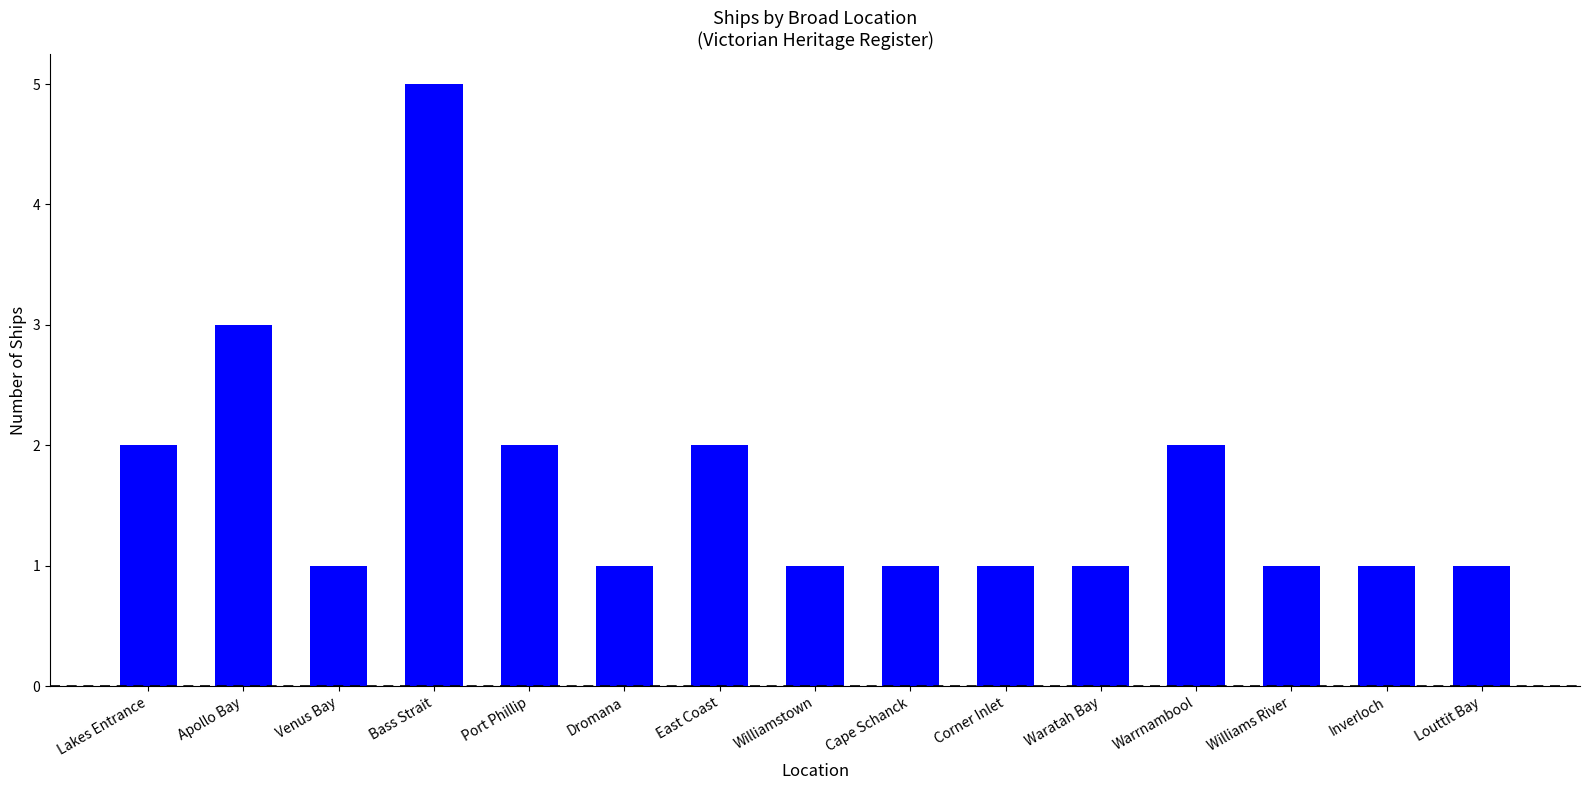

What is the maximum value shown in the chart?

5